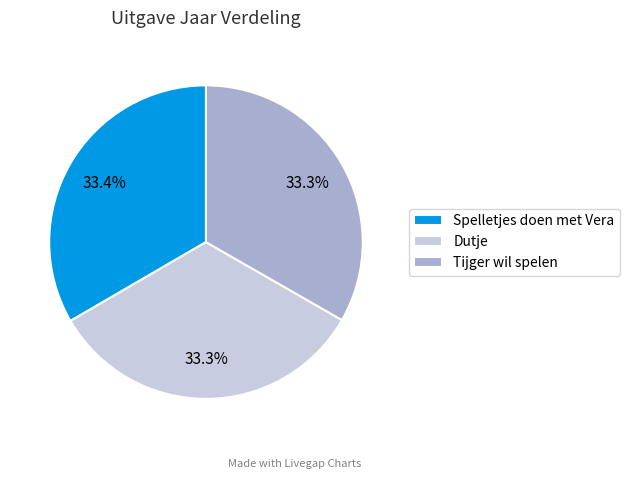

To the nearest percent, what is the average slice percentage?

33%